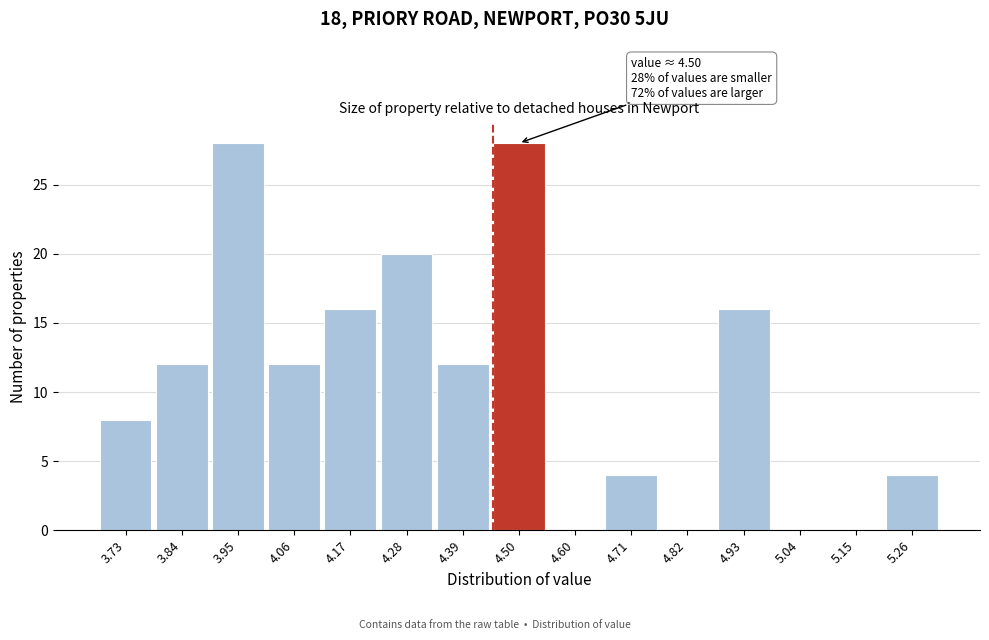

Reading left to right, list all the values displayed in this chart.

3.73=8	3.84=12	3.95=28	4.06=12	4.17=16	4.28=20	4.39=12	4.50=28	4.60=0	4.71=4	4.82=0	4.93=16	5.04=0	5.15=0	5.26=4